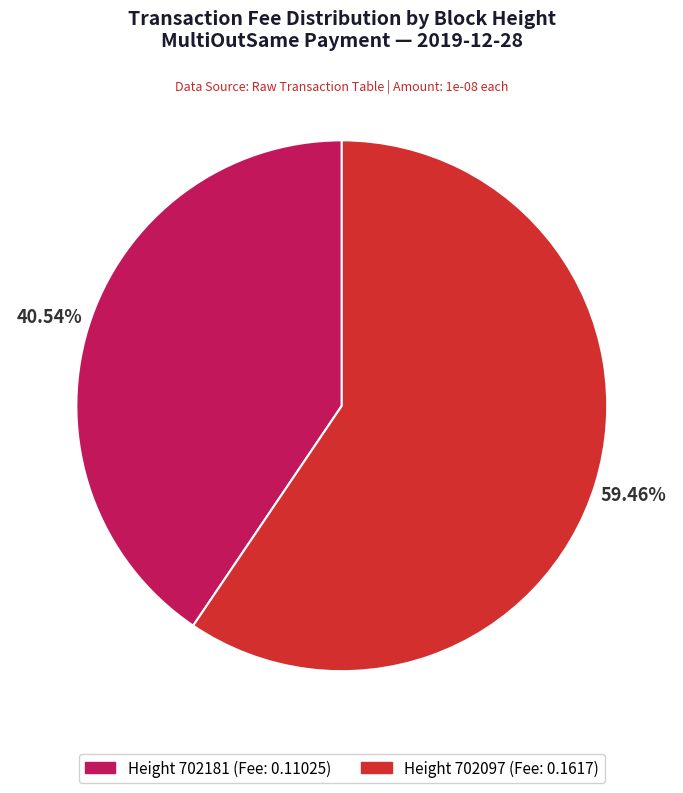

Rank the categories by value from lowest to highest.

Height 702181 (Fee: 0.11025), Height 702097 (Fee: 0.1617)